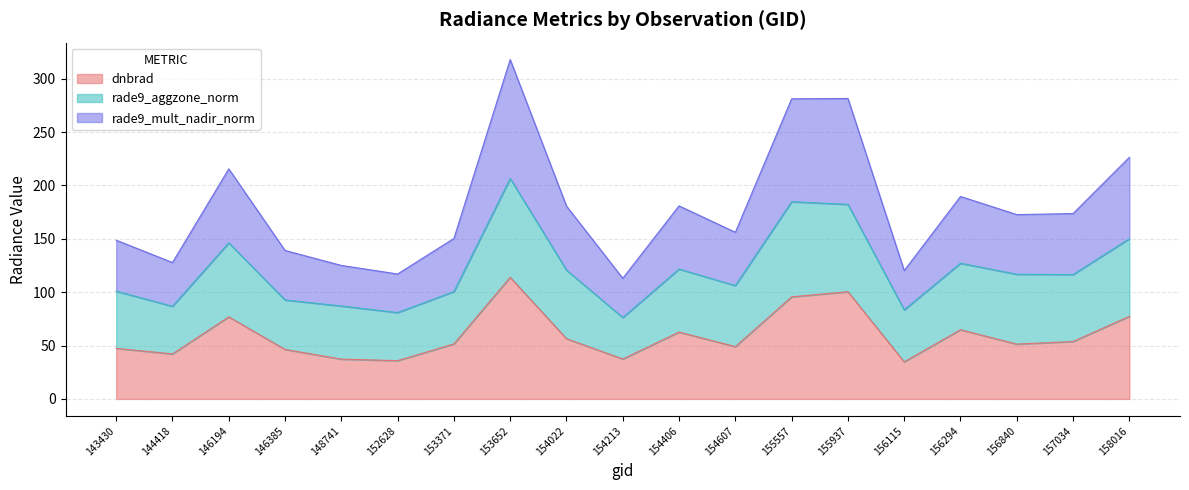

True or false: dnbrad has more than 1 points higher than both neighbors.

True